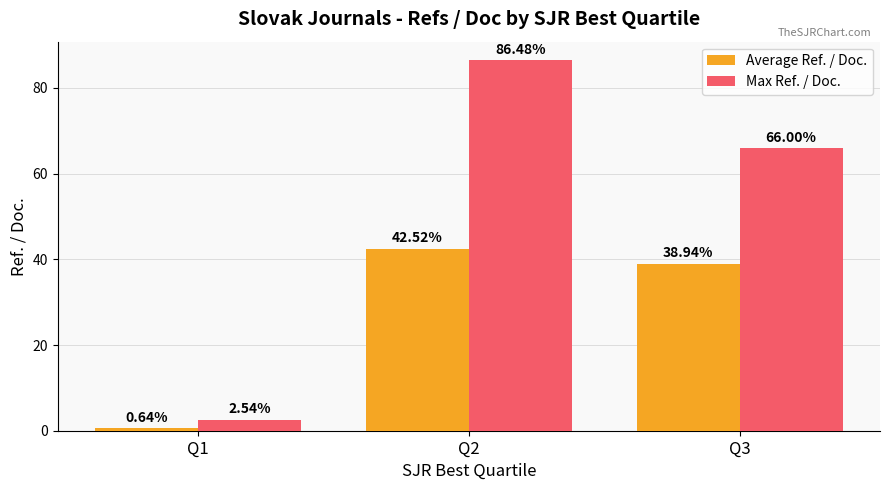

At which category is the sum across all series the highest?

Q2